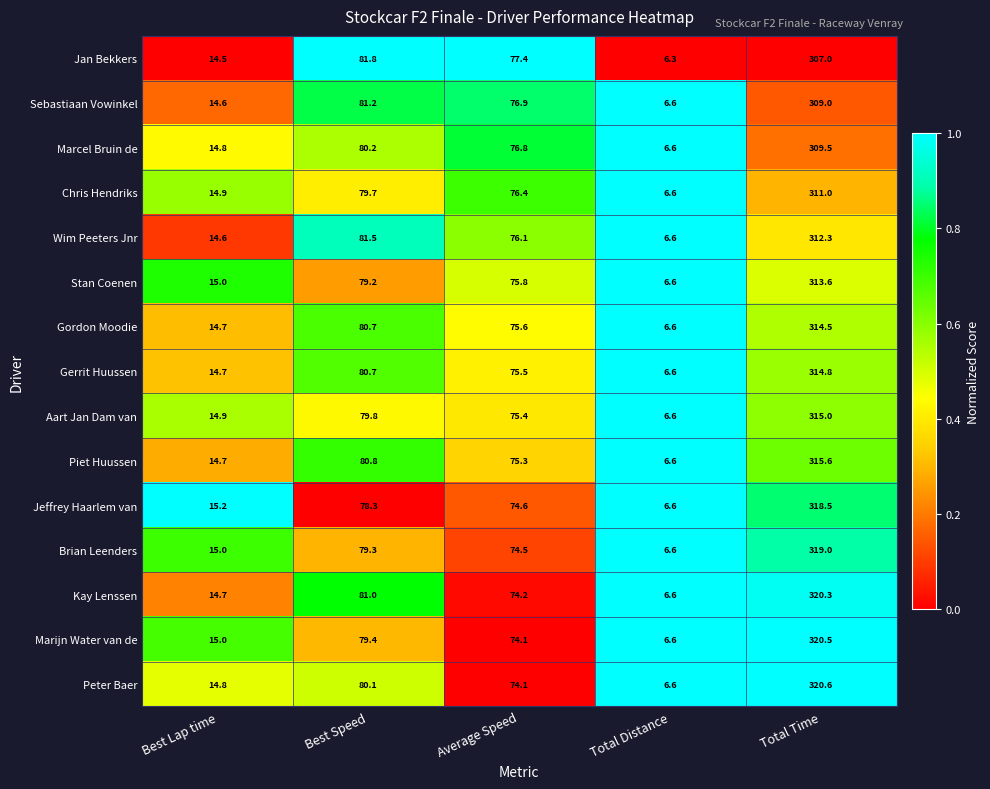

Rank the series at Total Time from lowest to highest value.

Jan Bekkers, Sebastiaan Vowinkel, Marcel Bruin de, Chris Hendriks, Wim Peeters Jnr, Stan Coenen, Gordon Moodie, Gerrit Huussen, Aart Jan Dam van, Piet Huussen, Jeffrey Haarlem van, Brian Leenders, Kay Lenssen, Marijn Water van de, Peter Baer